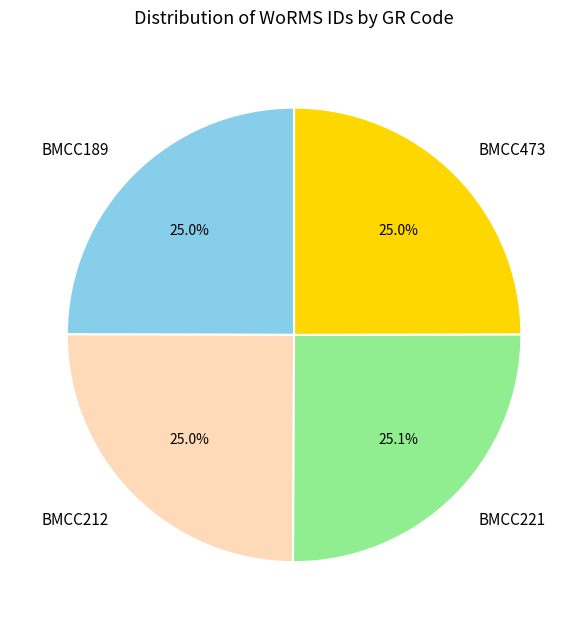

What percentage is NOT represented by BMCC189?

75.0%